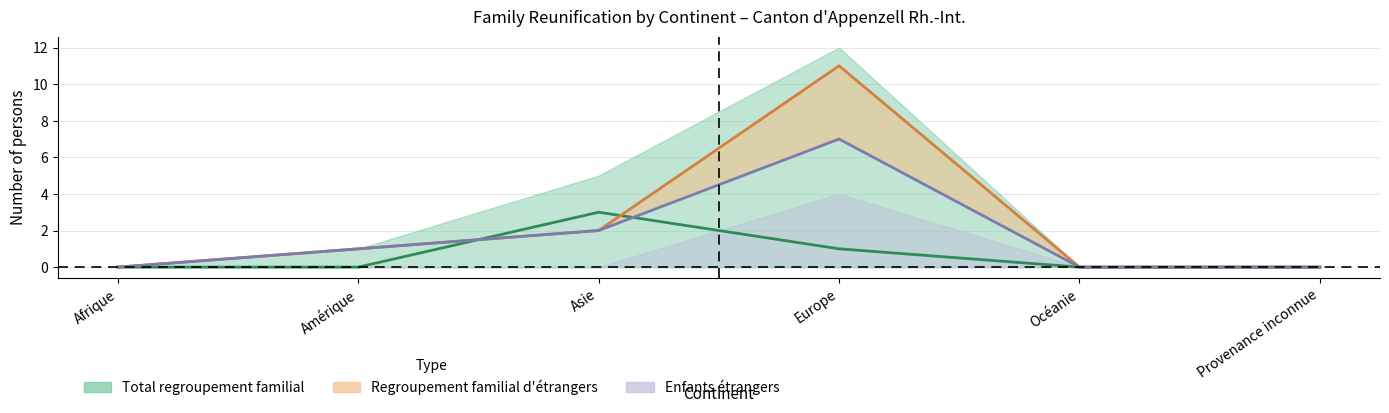

Where do Conjoints étrangers and Regroupement familial de suisses first cross each other?

Amérique and Asie